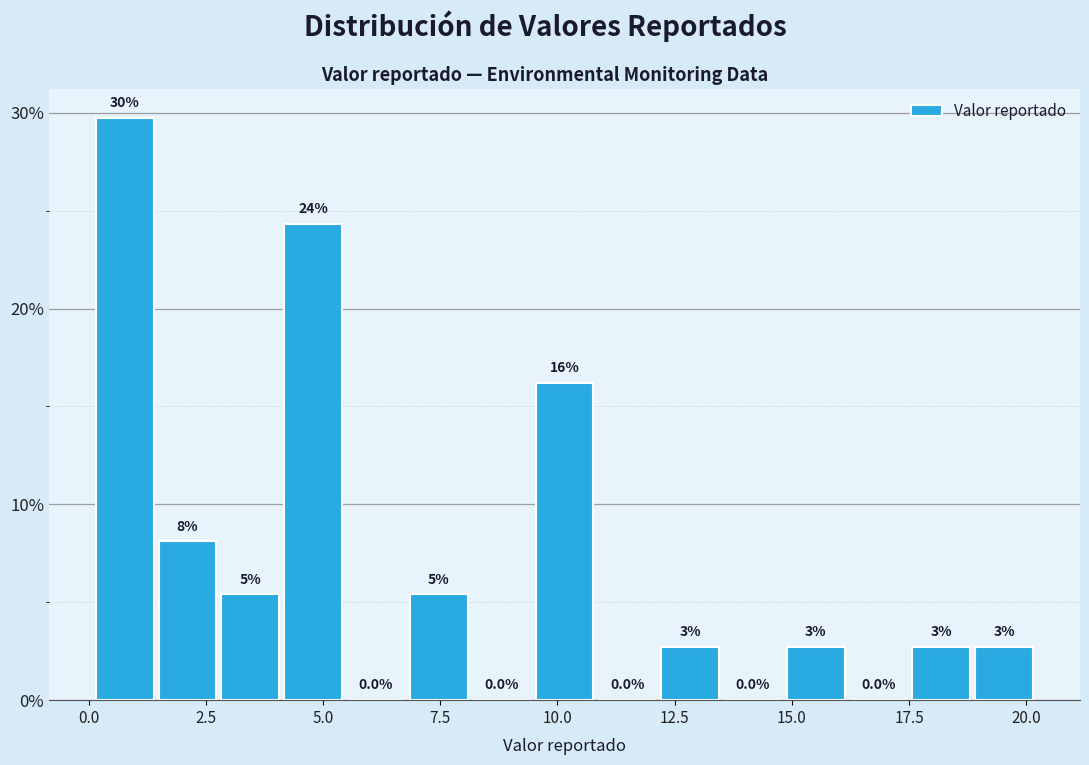

Around what value on the x-axis is the tallest bar? Give the approximate position of its centre, as read against the axis.

1.0